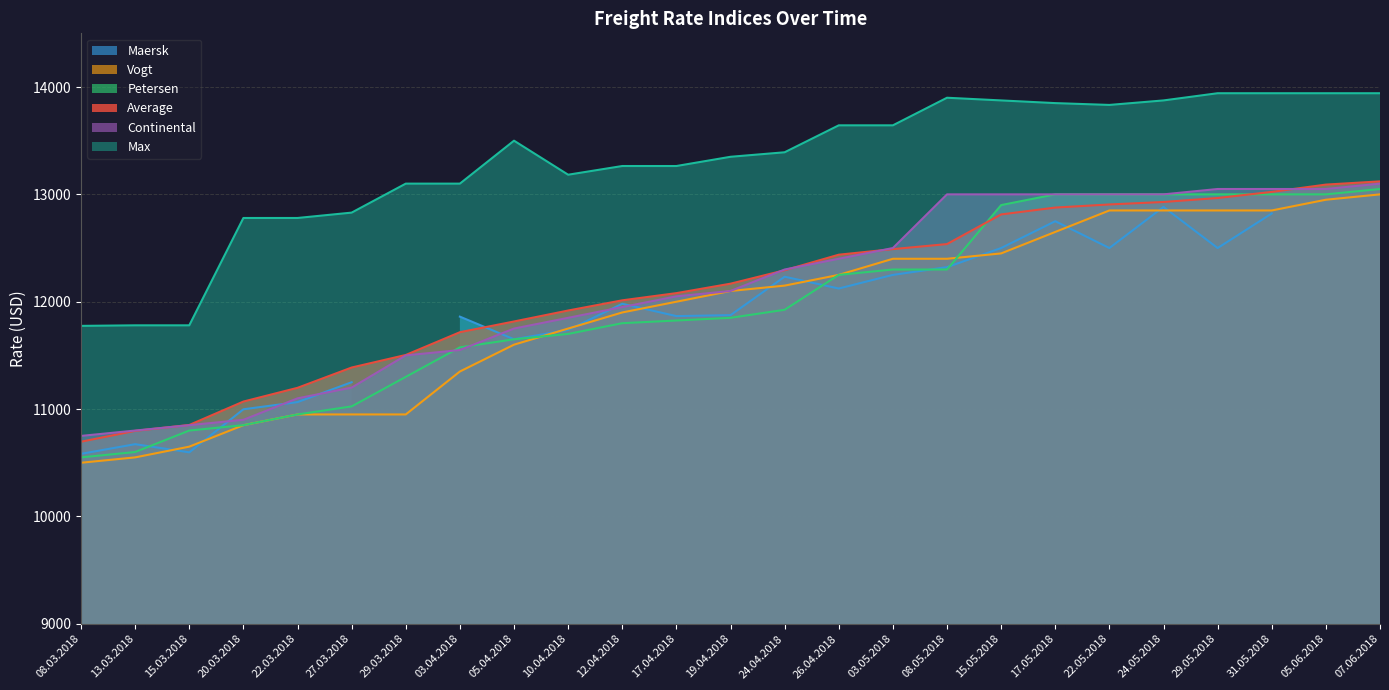

True or false: Vogt and Continental cross at least once.

False